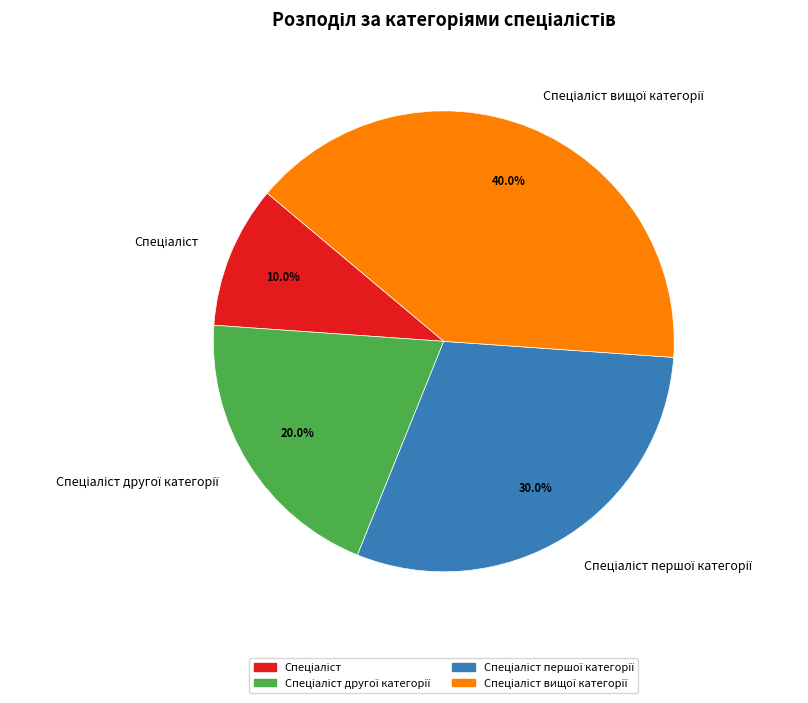

Is there a majority slice in this chart?

No